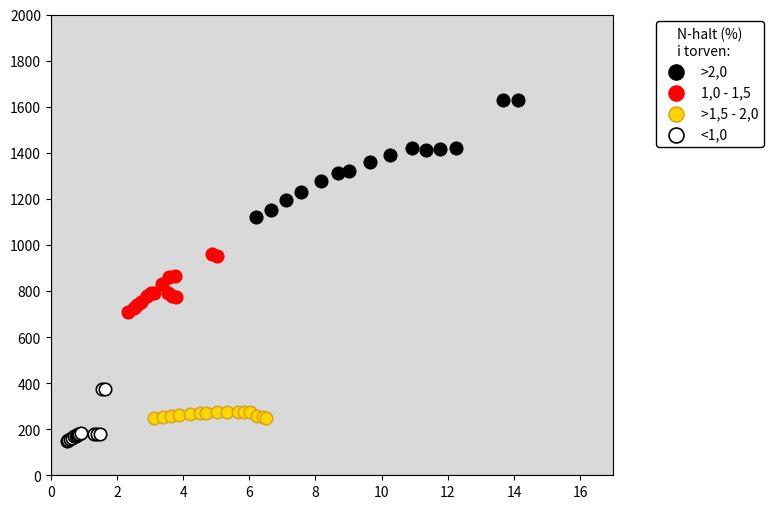

Which series contains the highest Y value?

>2,0